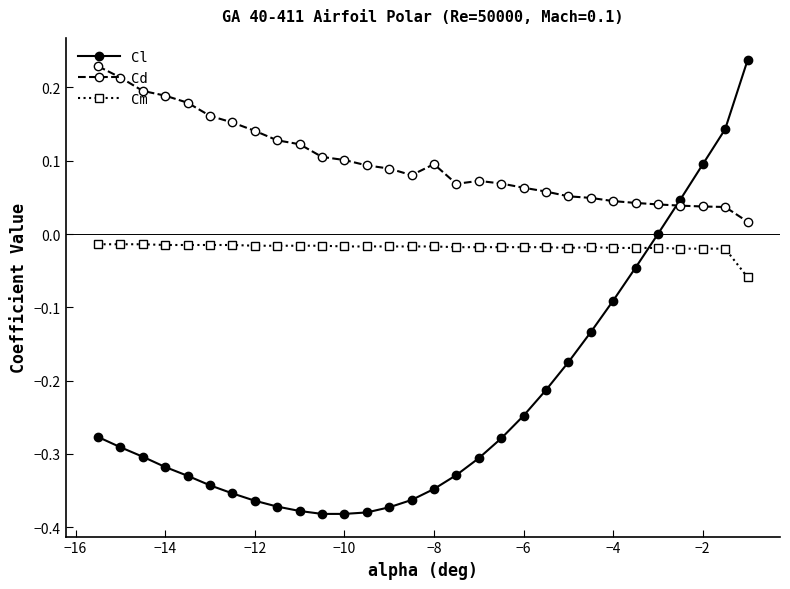

In Cd, how many points are higher than both neighbors (excluding endpoints)?

2